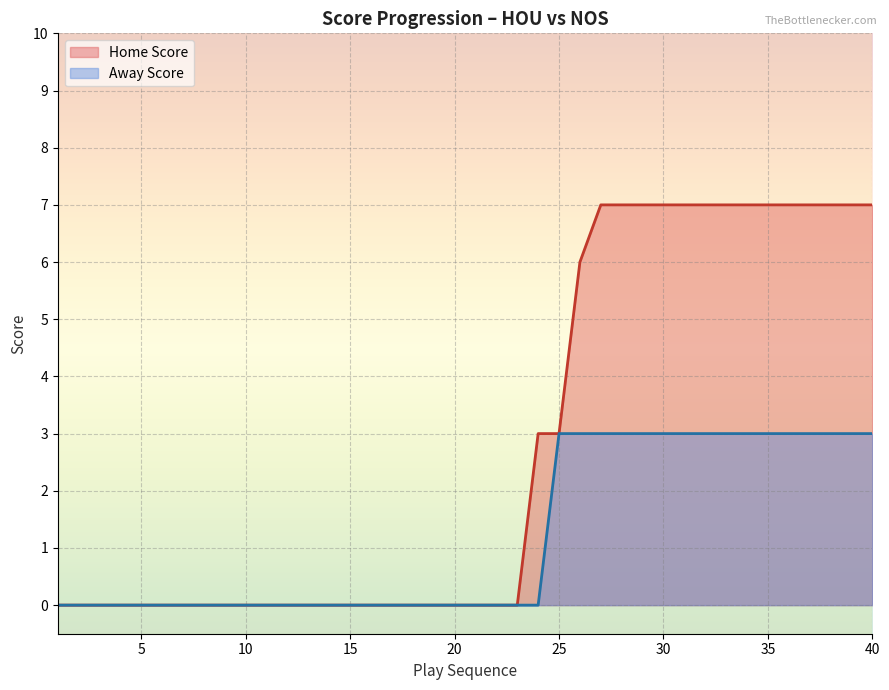

Count the number of data series in this chart.

2